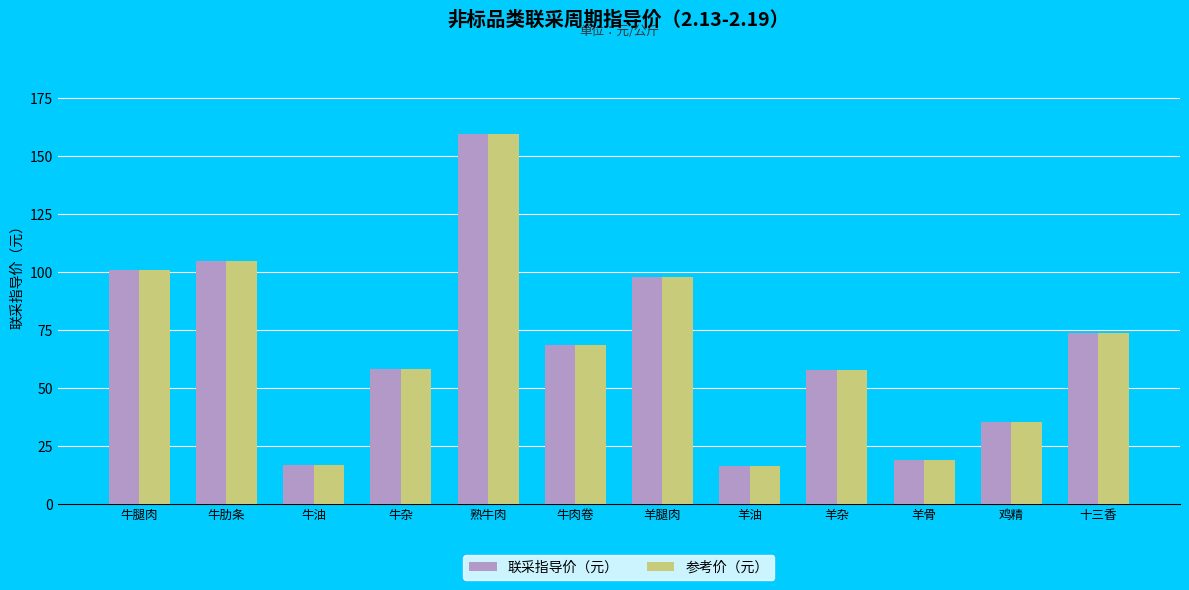

How many bars are there in each group?

2